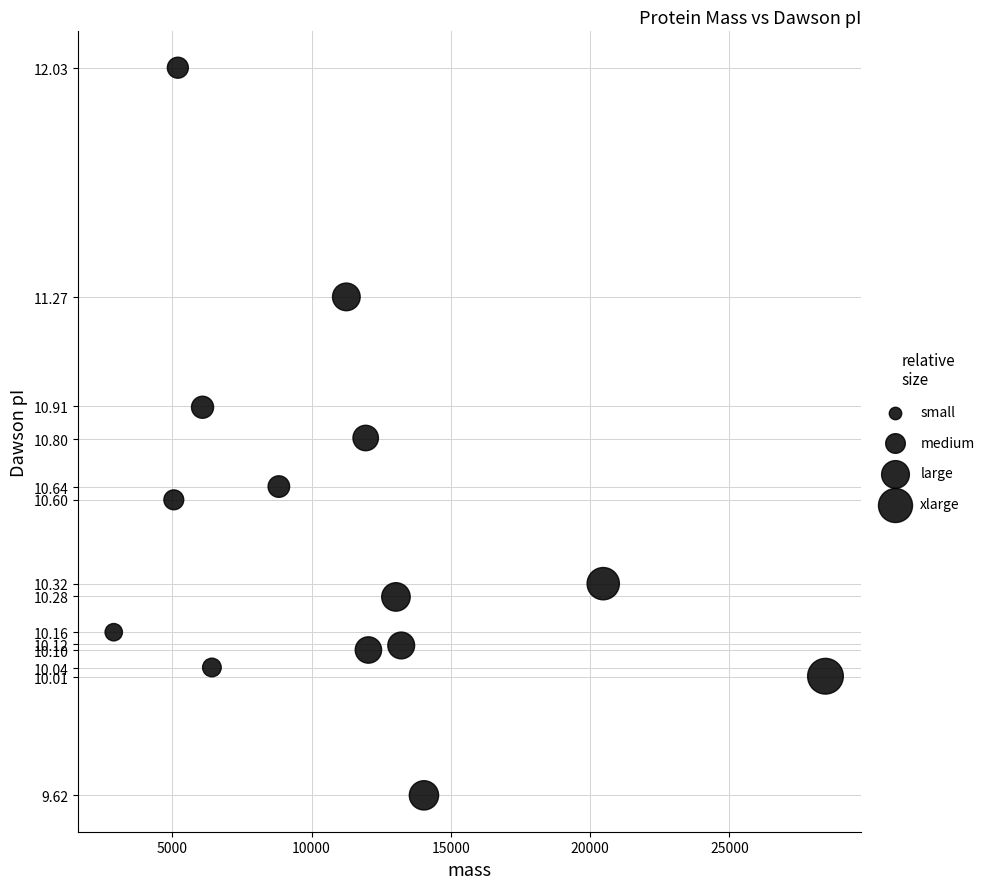

What is the range of Y values (max minus min)?

2.4